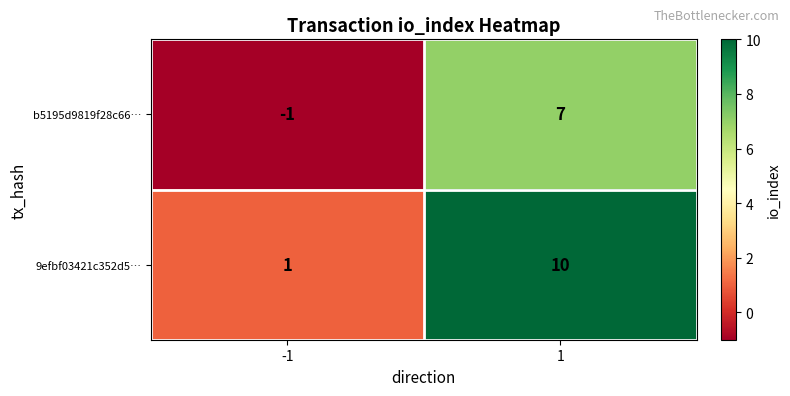

Rank the series at 1 from lowest to highest value.

b5195d9819f28c66…, 9efbf03421c352d5…